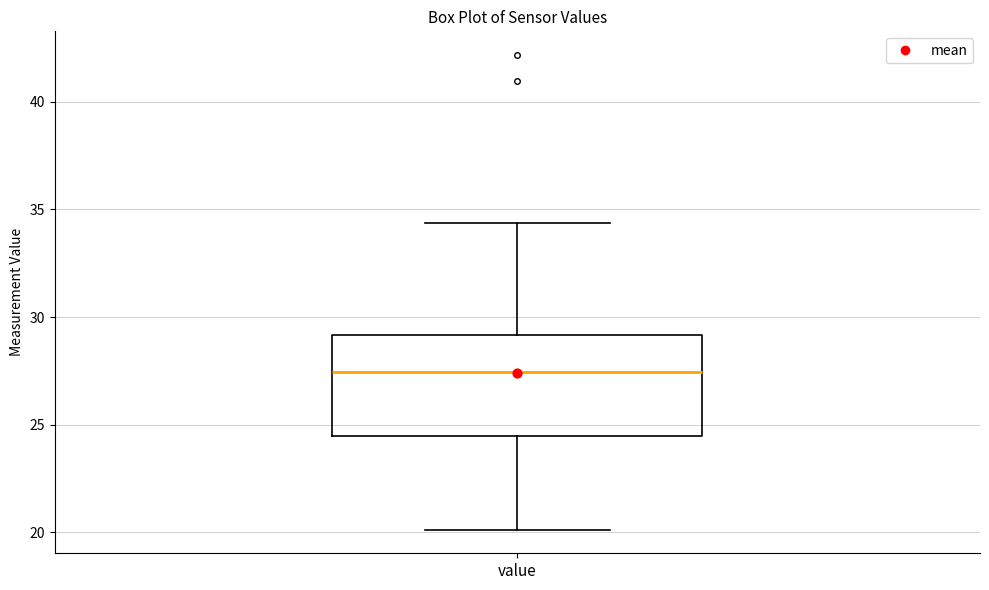

Read this box plot against the y-axis: the position of the median line, the range covered by the box, and the ends of both whiskers. The values are not printed on the chart, so give them approximately, as read against the axis.

median 27.5, box 24.5 to 29.0, whiskers 20.0 to 34.5